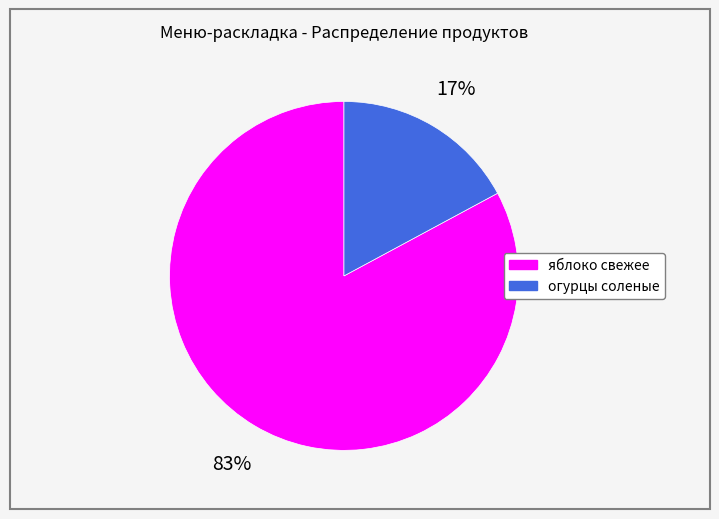

To the nearest percent, what portion does яблоко свежее represent?

83%